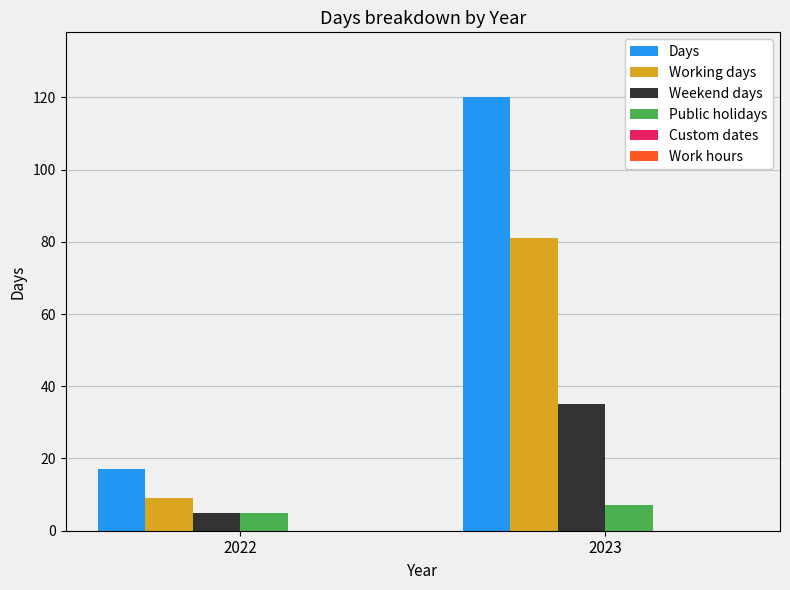

Which series has the largest range (max minus min)?

Days